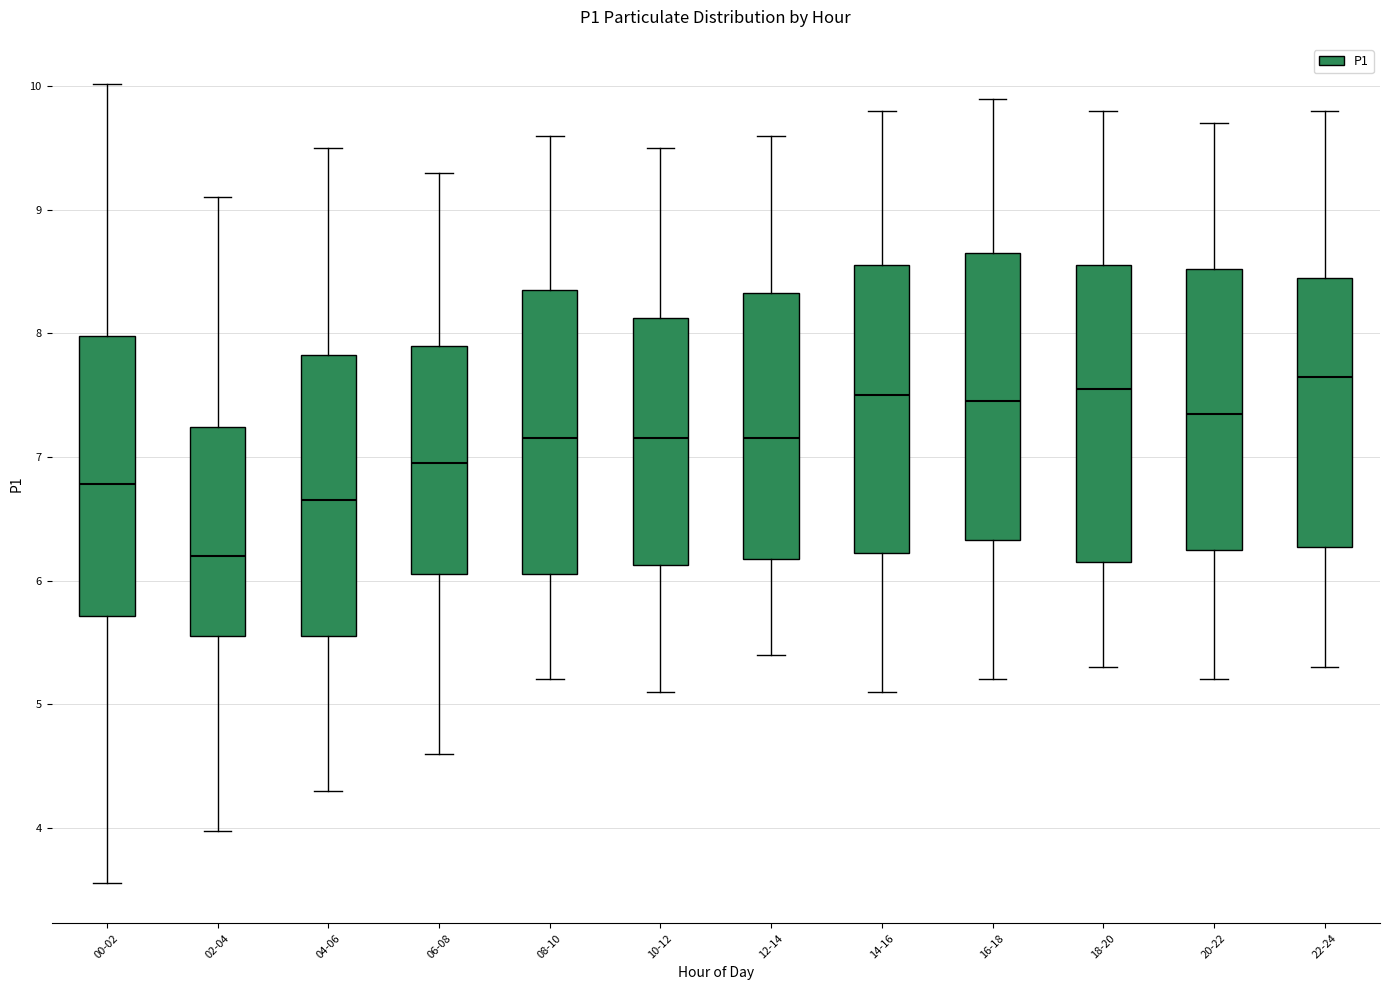

Reading left to right, transcribe this box plot: for each box, give where its median line is, the range the box spans, and where its two whiskers end, as read against the y-axis. The values are not printed on the chart, so give them approximately, as read against the axis.

00-02: median 6.8, box 5.7 to 8.0, whiskers 3.6 to 10.0
02-04: median 6.2, box 5.5 to 7.2, whiskers 4.0 to 9.1
04-06: median 6.7, box 5.6 to 7.8, whiskers 4.3 to 9.5
06-08: median 7.0, box 6.1 to 7.9, whiskers 4.6 to 9.3
08-10: median 7.2, box 6.1 to 8.4, whiskers 5.2 to 9.6
10-12: median 7.2, box 6.1 to 8.1, whiskers 5.1 to 9.5
12-14: median 7.2, box 6.2 to 8.3, whiskers 5.4 to 9.6
14-16: median 7.5, box 6.2 to 8.6, whiskers 5.1 to 9.8
16-18: median 7.5, box 6.3 to 8.7, whiskers 5.2 to 9.9
18-20: median 7.6, box 6.2 to 8.6, whiskers 5.3 to 9.8
20-22: median 7.4, box 6.3 to 8.5, whiskers 5.2 to 9.7
22-24: median 7.7, box 6.3 to 8.5, whiskers 5.3 to 9.8